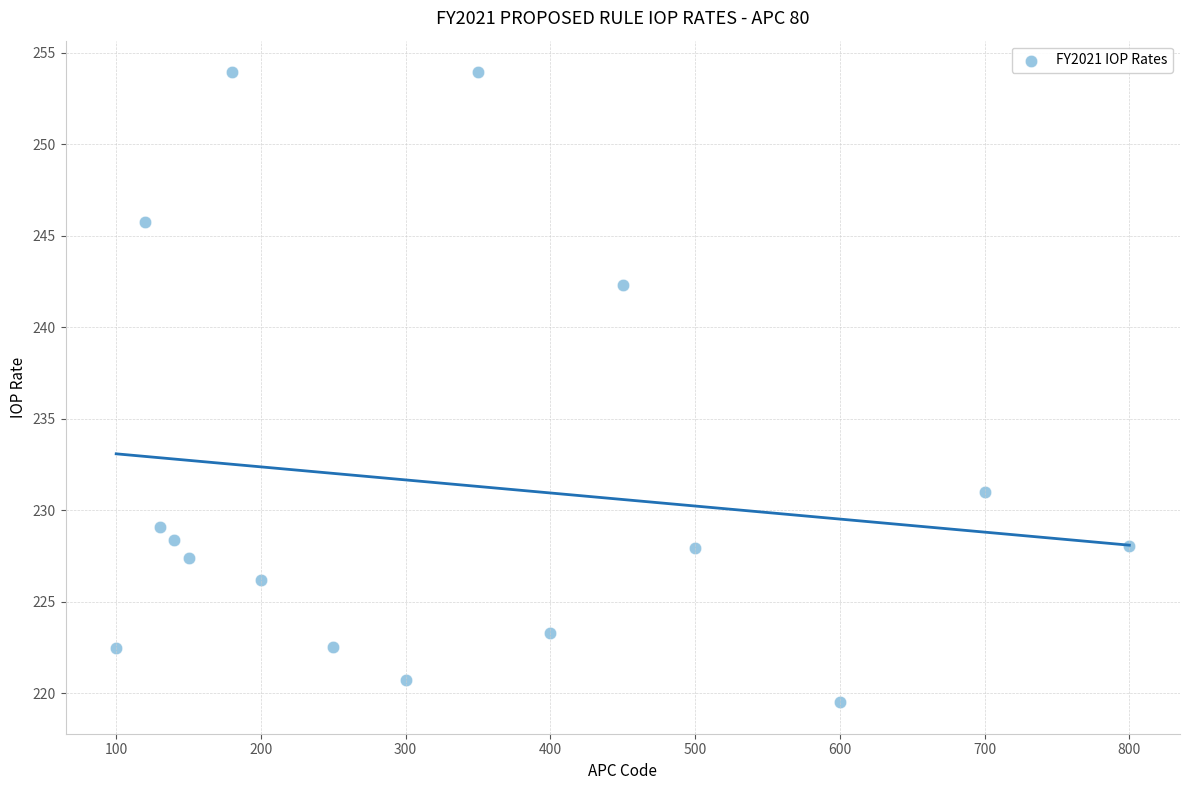

What is the range of X values (max minus min)?

700.0